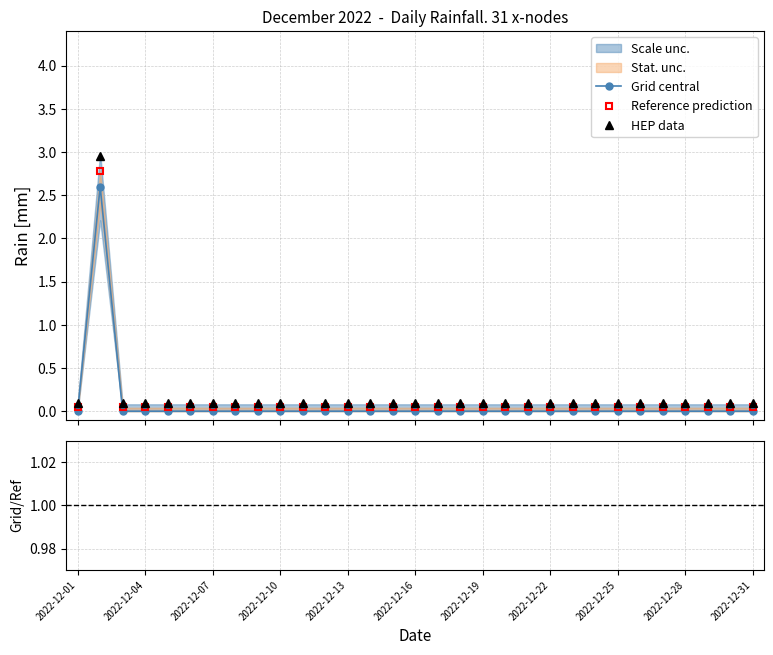

True or false: HEP data and Grid central intersect in this chart.

False